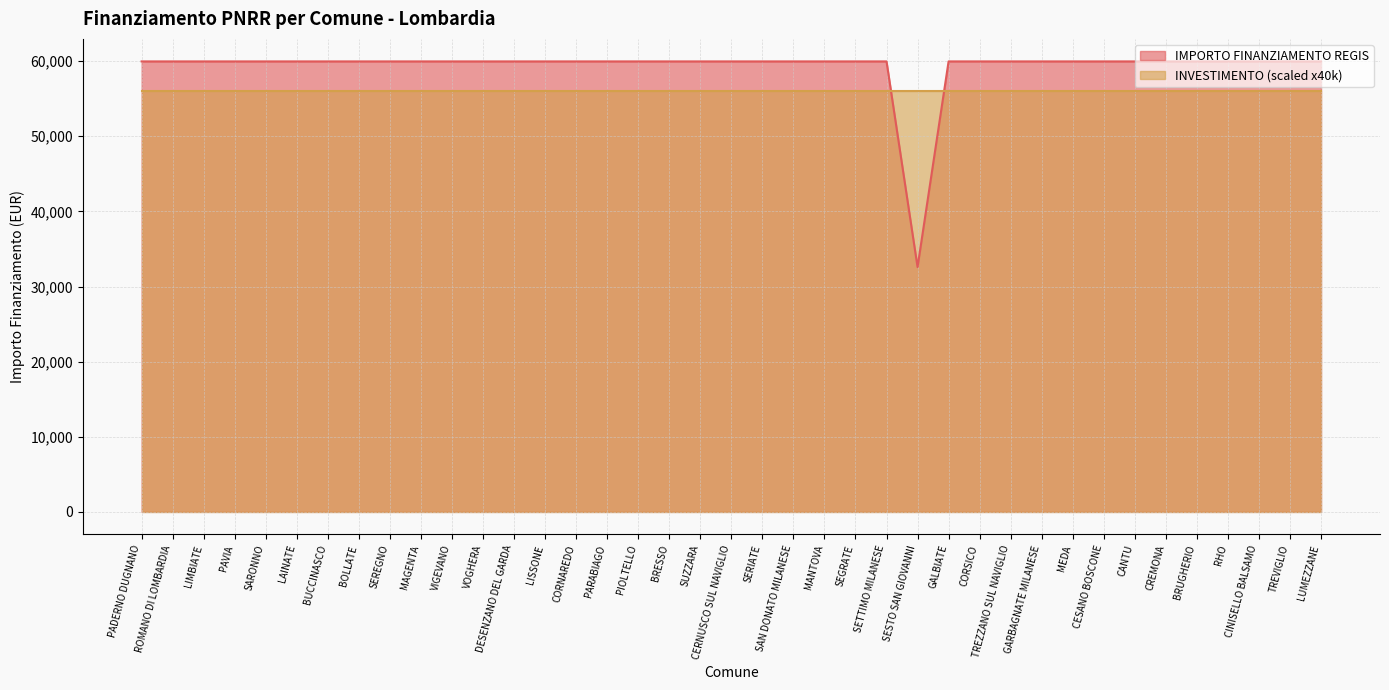

Count the number of data series in this chart.

2